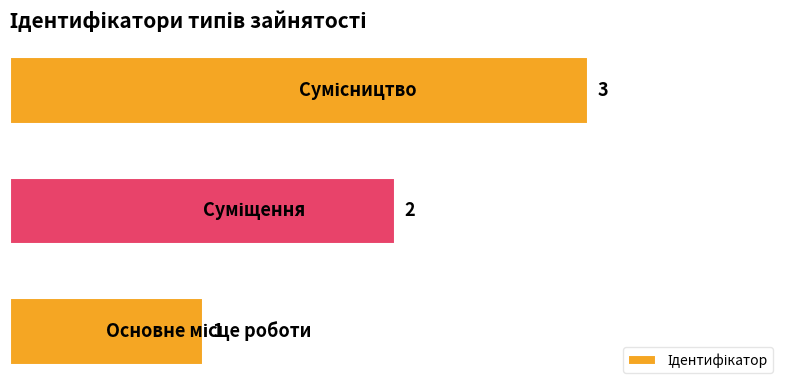

What is the sum of all values?

6